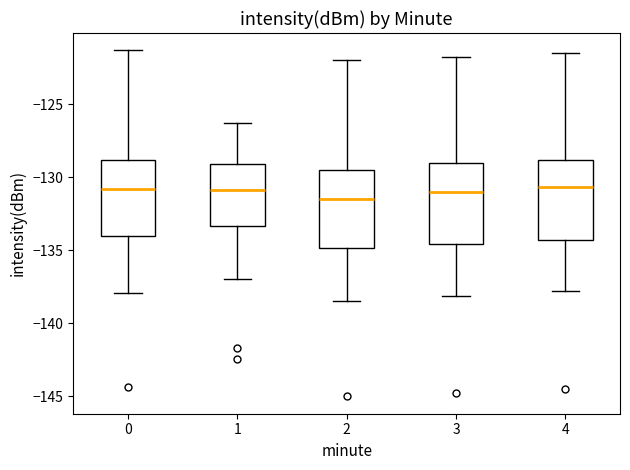

Reading left to right, read every box against the y-axis: the position of its median line, the range the box covers, and the ends of its whiskers. The values are not printed on the chart, so give them approximately, as read against the axis.

0: median -131.0, box -134.0 to -129.0, whiskers -138.0 to -121.5
1: median -131.0, box -133.5 to -129.0, whiskers -137.0 to -126.5
2: median -131.5, box -135.0 to -129.5, whiskers -138.5 to -122.0
3: median -131.0, box -134.5 to -129.0, whiskers -138.0 to -122.0
4: median -130.5, box -134.5 to -129.0, whiskers -138.0 to -121.5